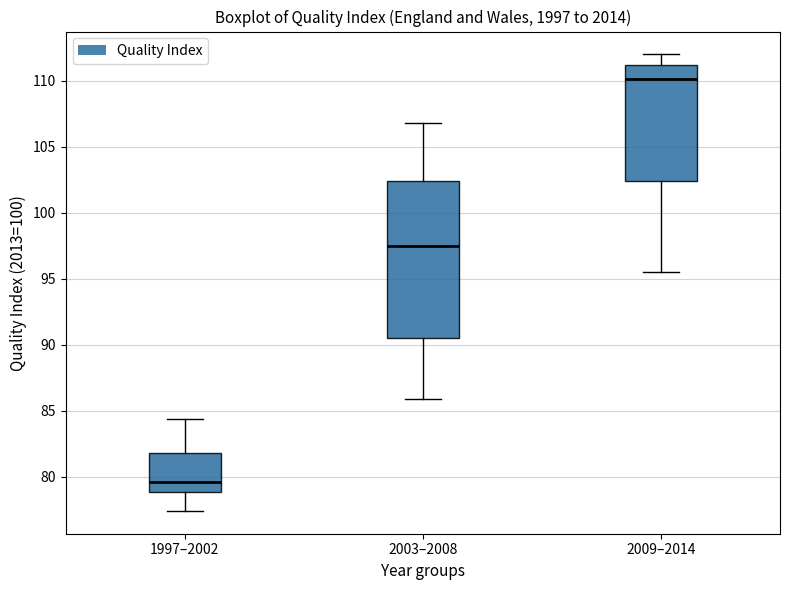

Reading left to right, read every box against the y-axis: the position of its median line, the range the box covers, and the ends of its whiskers. The values are not printed on the chart, so give them approximately, as read against the axis.

1997–2002: median 79.5, box 79.0 to 82.0, whiskers 77.5 to 84.5
2003–2008: median 97.5, box 90.5 to 102.5, whiskers 86.0 to 107.0
2009–2014: median 110.0, box 102.5 to 111.0, whiskers 95.5 to 112.0